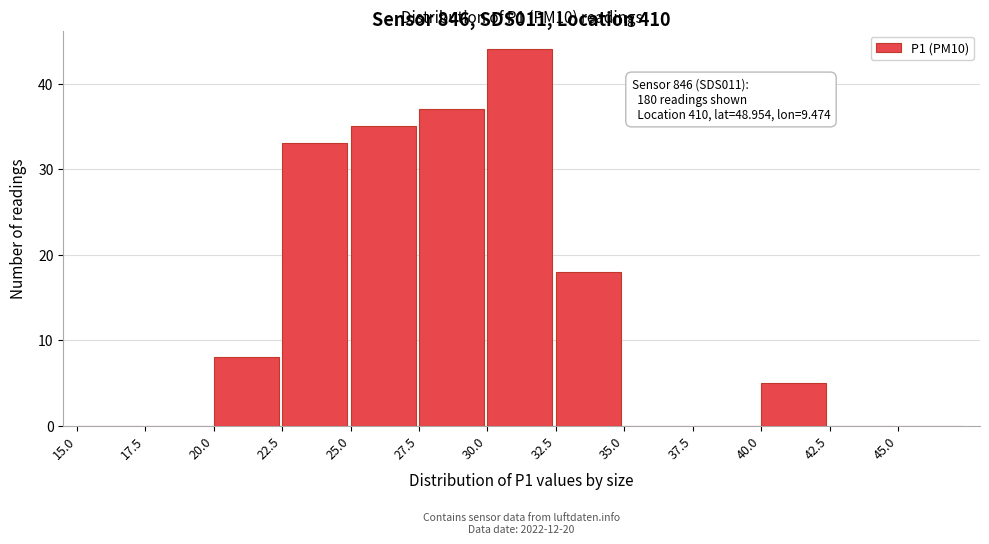

Which range on the x-axis has the tallest bar?

30.0 to 32.5